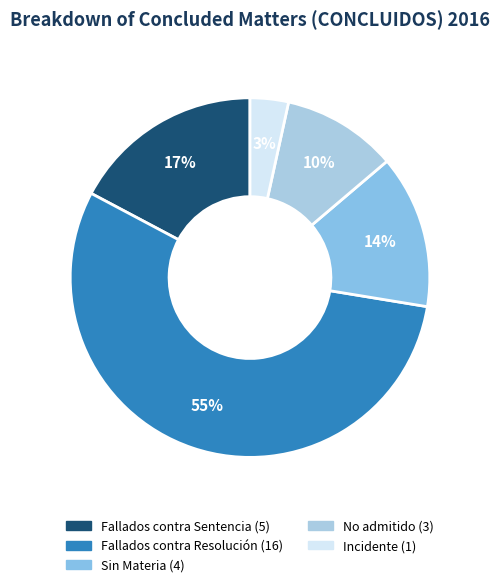

How many segments does this pie chart have?

5